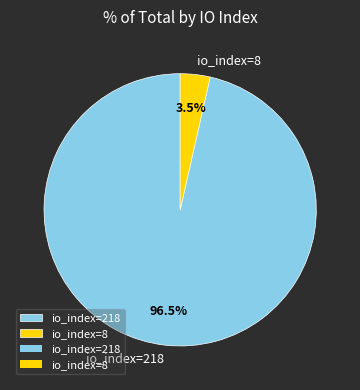

Does any single category account for the majority?

Yes